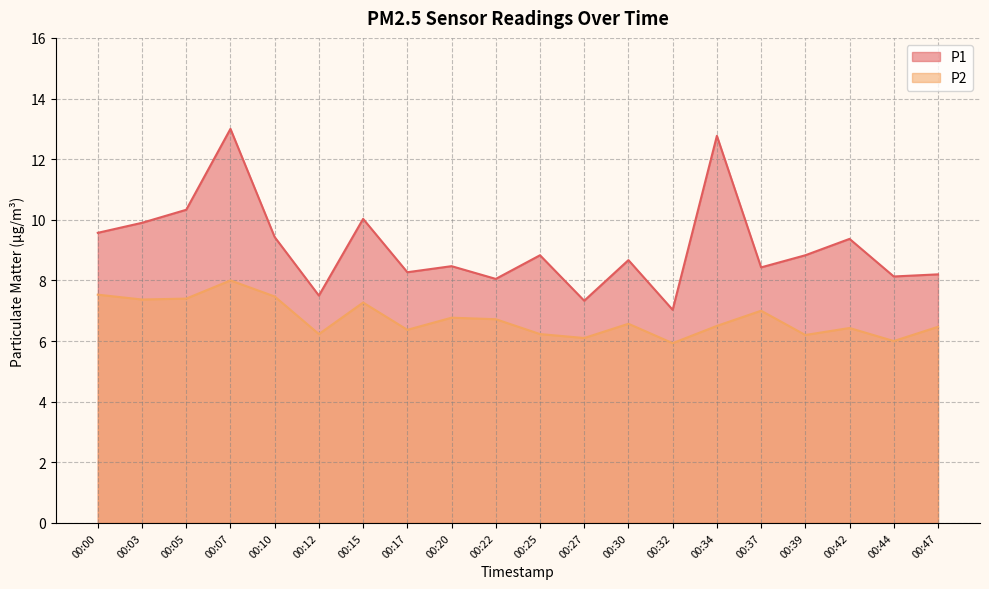

What is the minimum value shown in the chart?

5.9